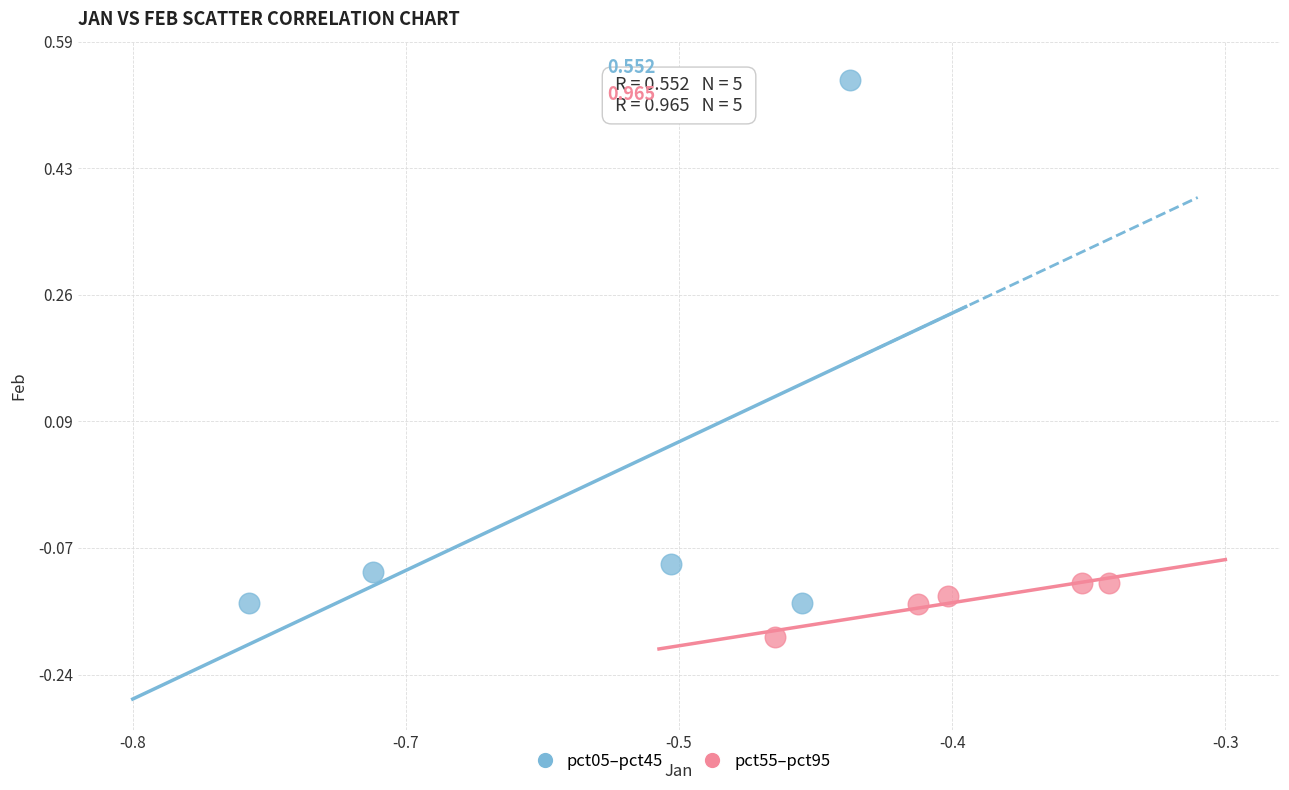

Which series has the largest Y range (max minus min)?

pct05–pct45